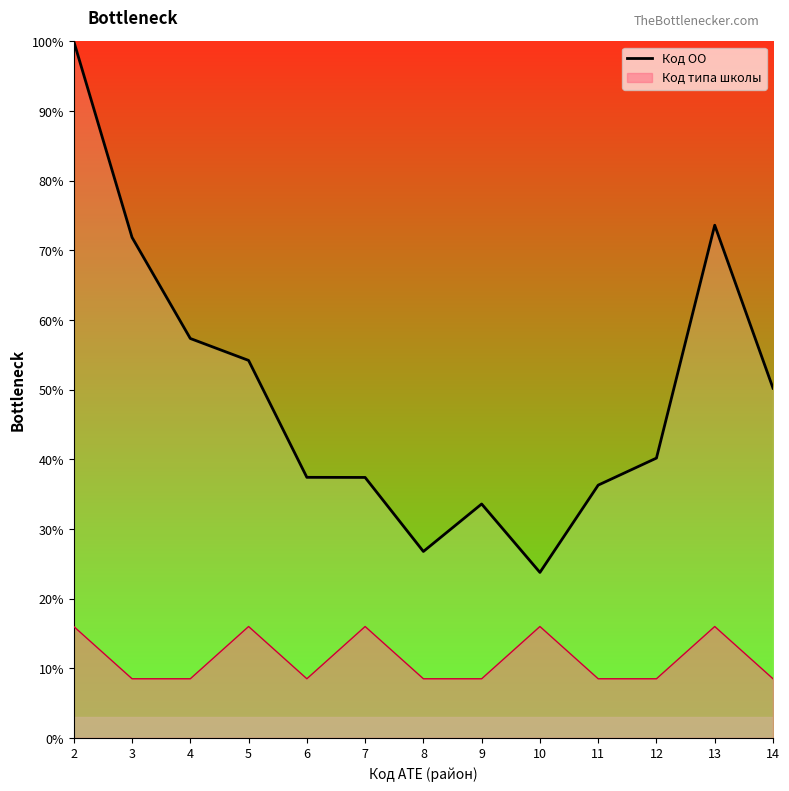

Which label corresponds to the smallest value in the chart?

10